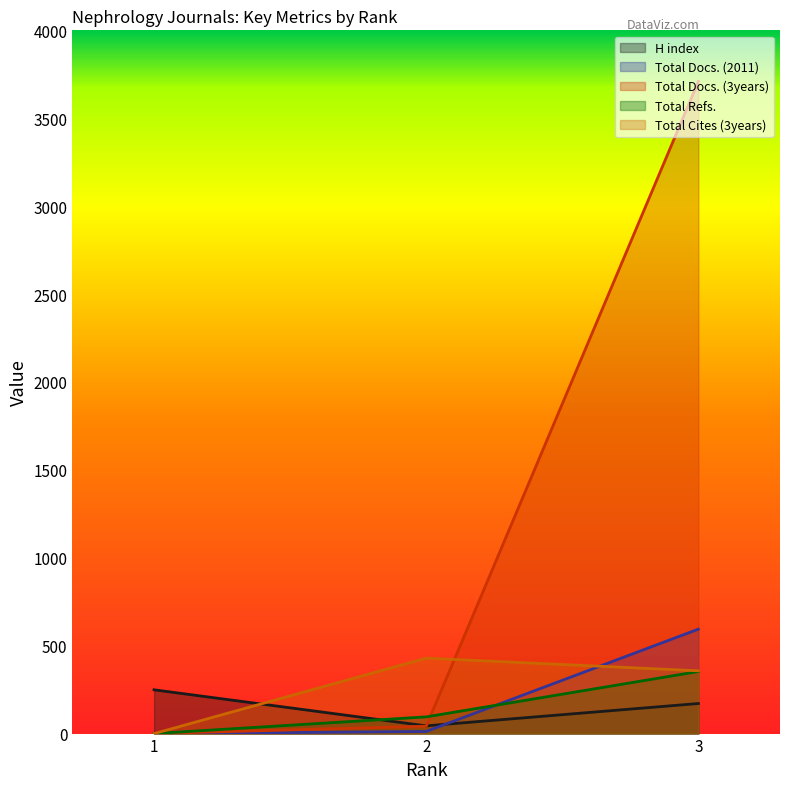

How many data points does each series have?

3